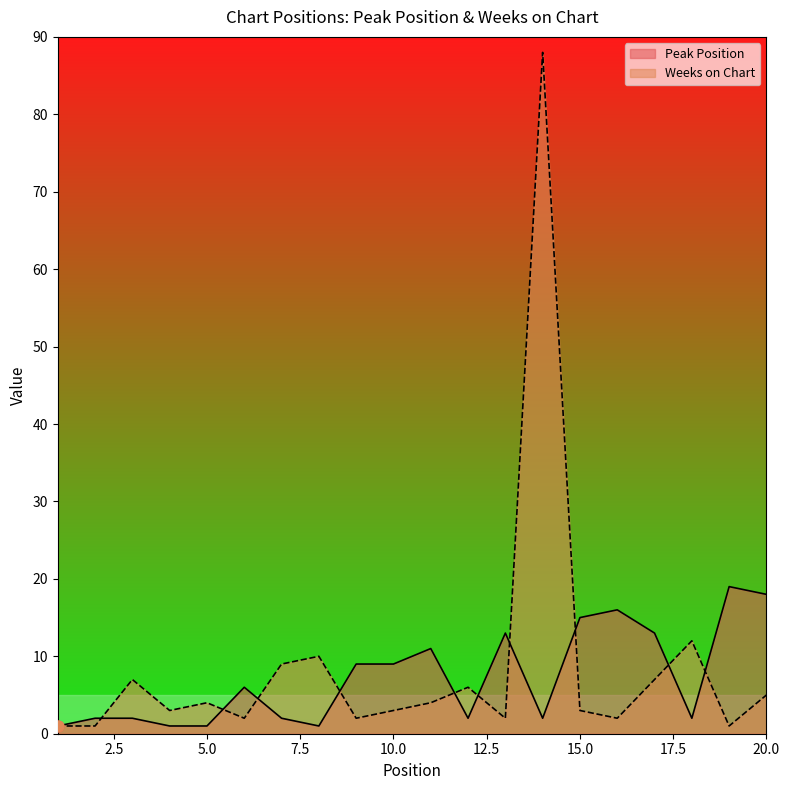

What are all the series names shown in the legend?

Peak Position, Weeks on Chart